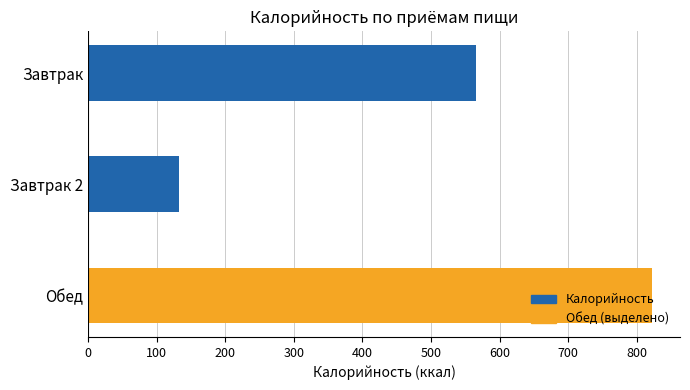

What is the average value?

507